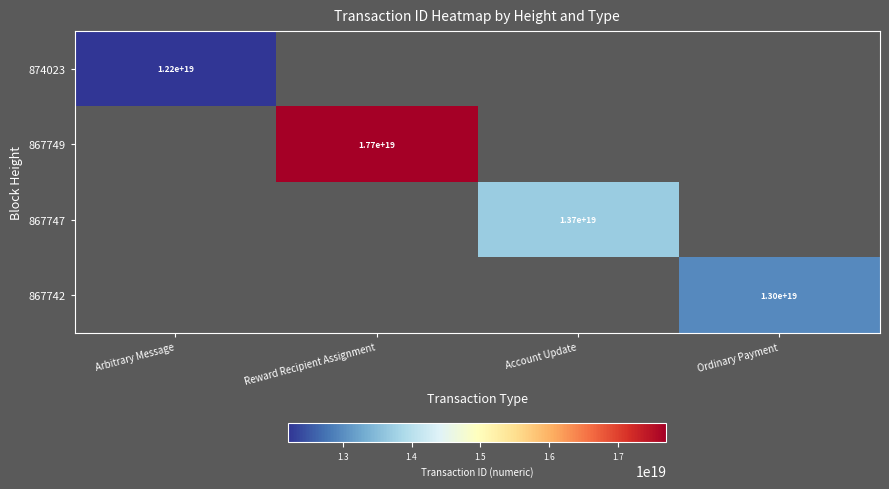

Which label corresponds to the smallest value in the chart?

Arbitrary Message